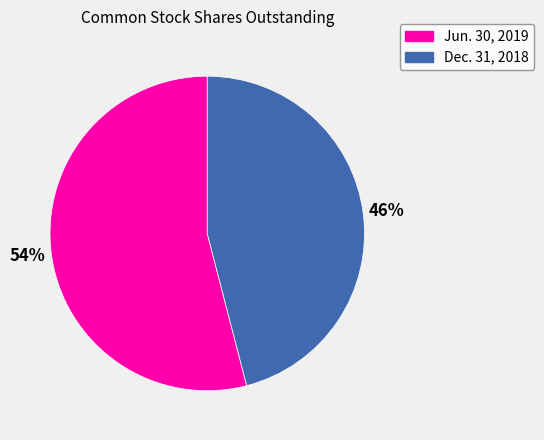

Count the number of slices in the pie.

2